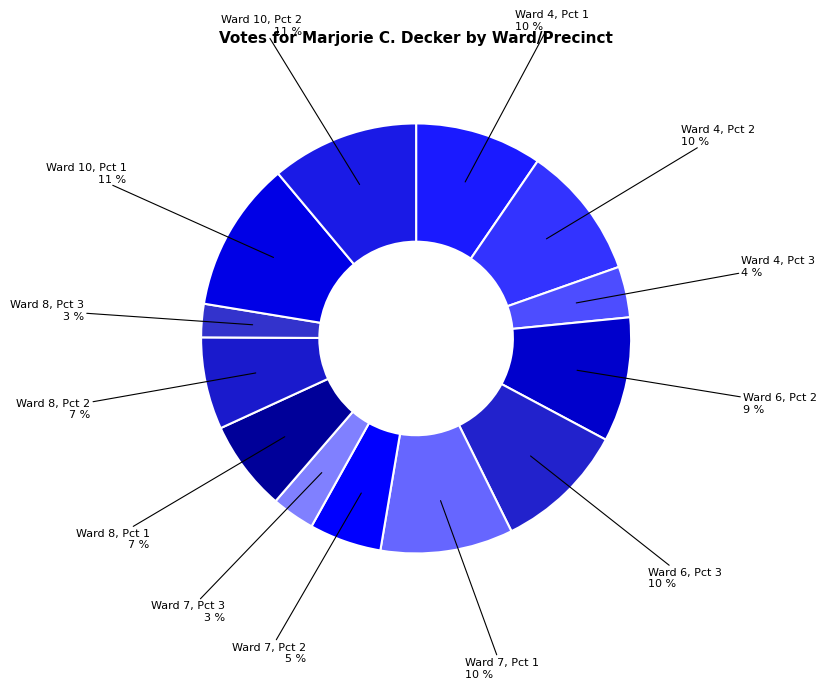

Rank the categories by value from highest to lowest.

Ward 10, Pct 1, Ward 10, Pct 2, Ward 4, Pct 2, Ward 7, Pct 1, Ward 6, Pct 3, Ward 4, Pct 1, Ward 6, Pct 2, Ward 8, Pct 2, Ward 8, Pct 1, Ward 7, Pct 2, Ward 4, Pct 3, Ward 7, Pct 3, Ward 8, Pct 3